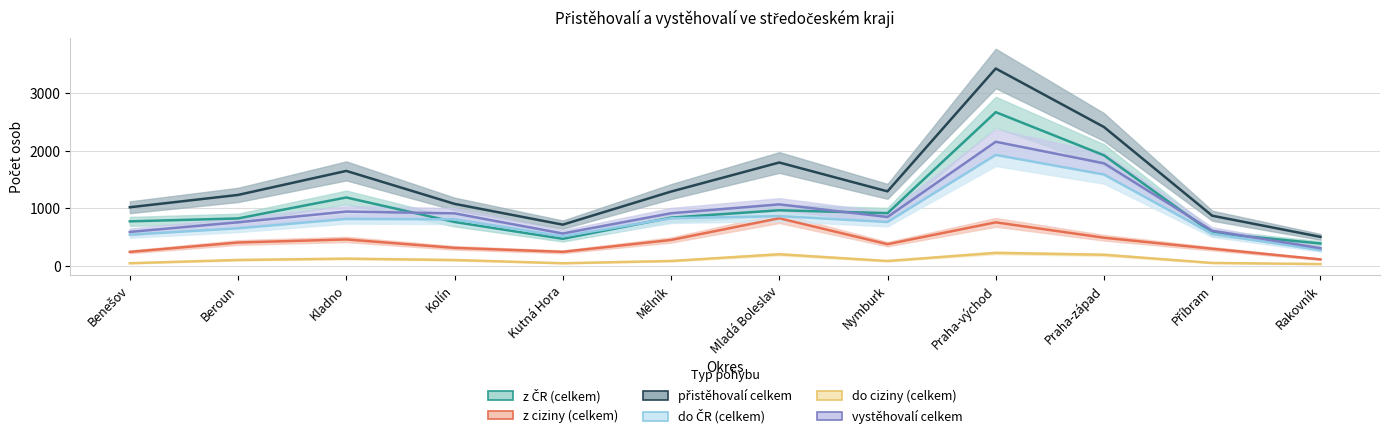

The z ciziny (celkem) series shows 181 at Kladno. True or false?

False